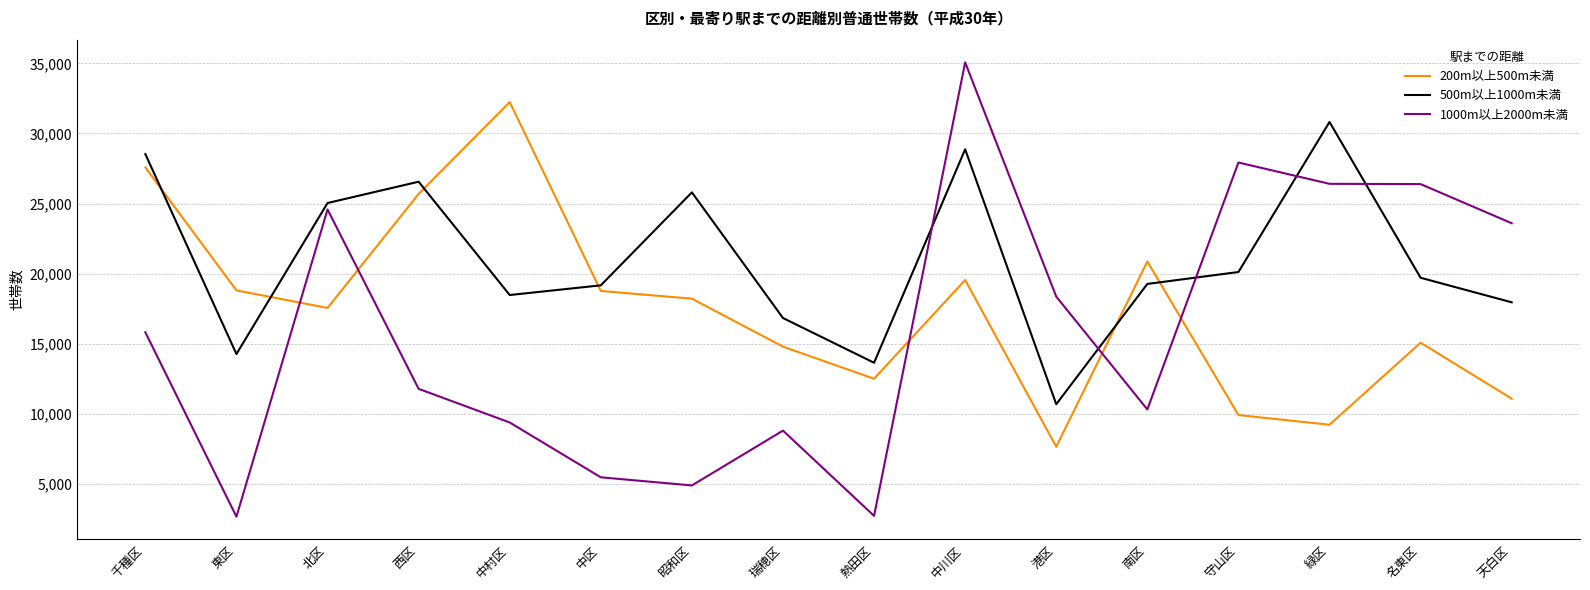

What is the spread (max minus min) of values at 守山区?

18010